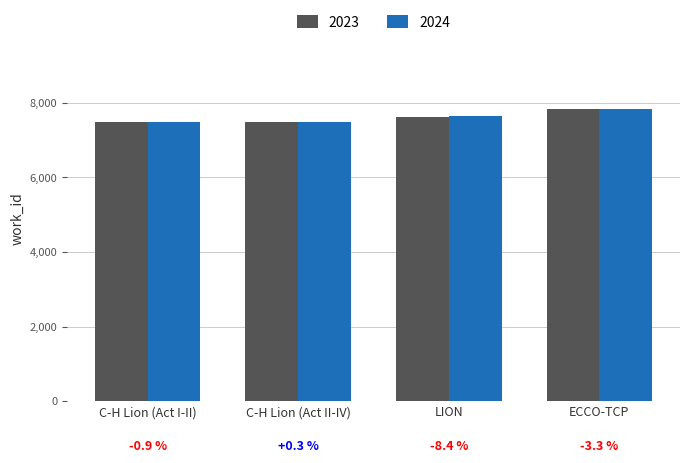

What is the sum of the 2024 values at C-H Lion (Act I-II) and LION?

15130